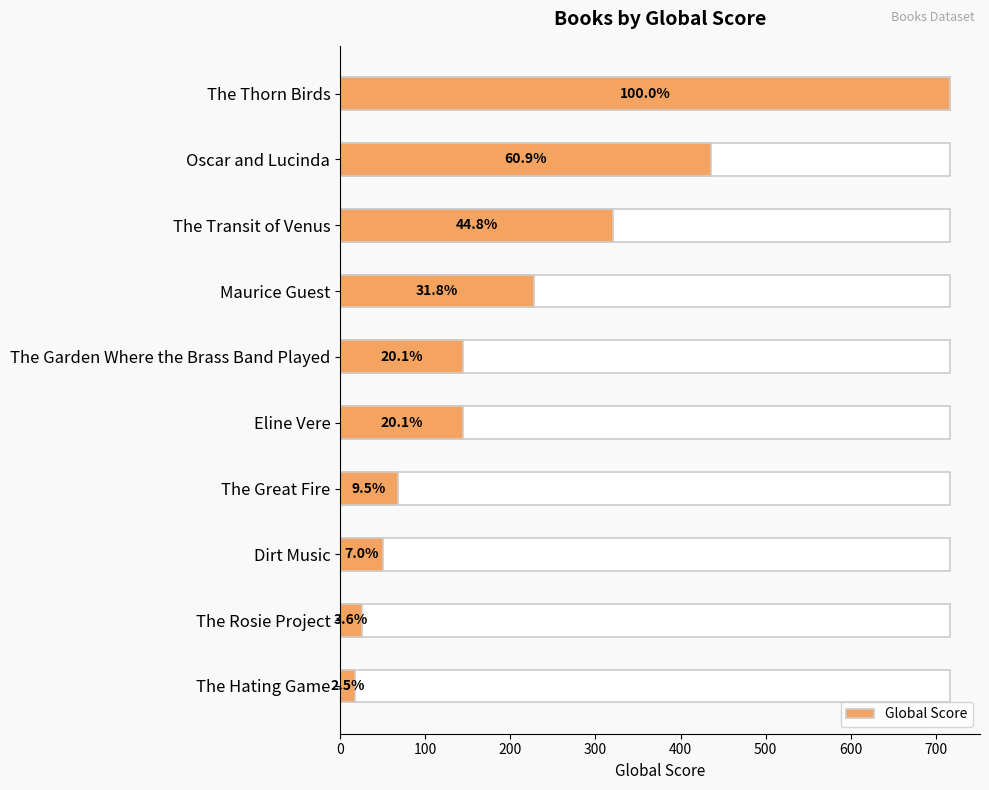

How many data points are less than 144?

4